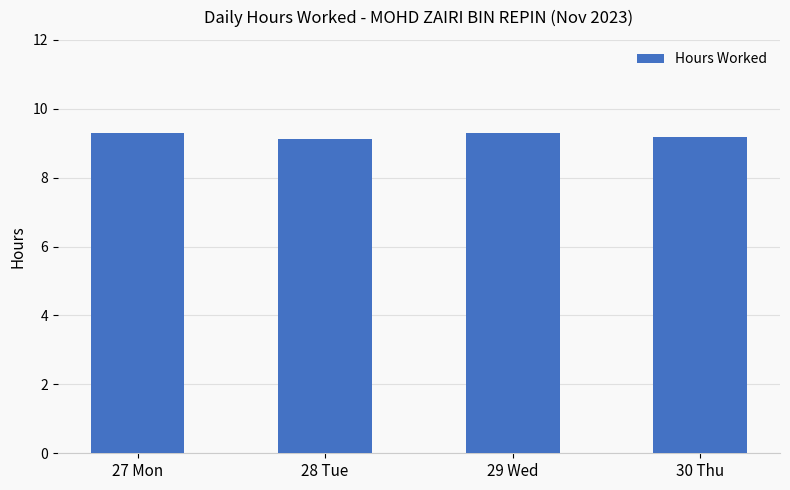

What position from the right is 29 Wed?

2